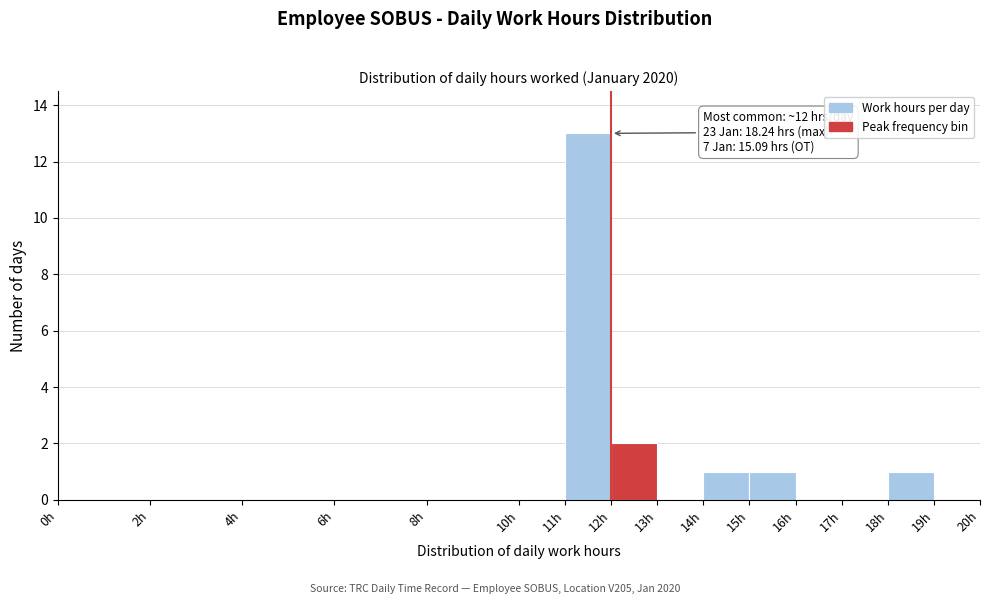

Over which range of the x-axis is the bar tallest?

11 to 12